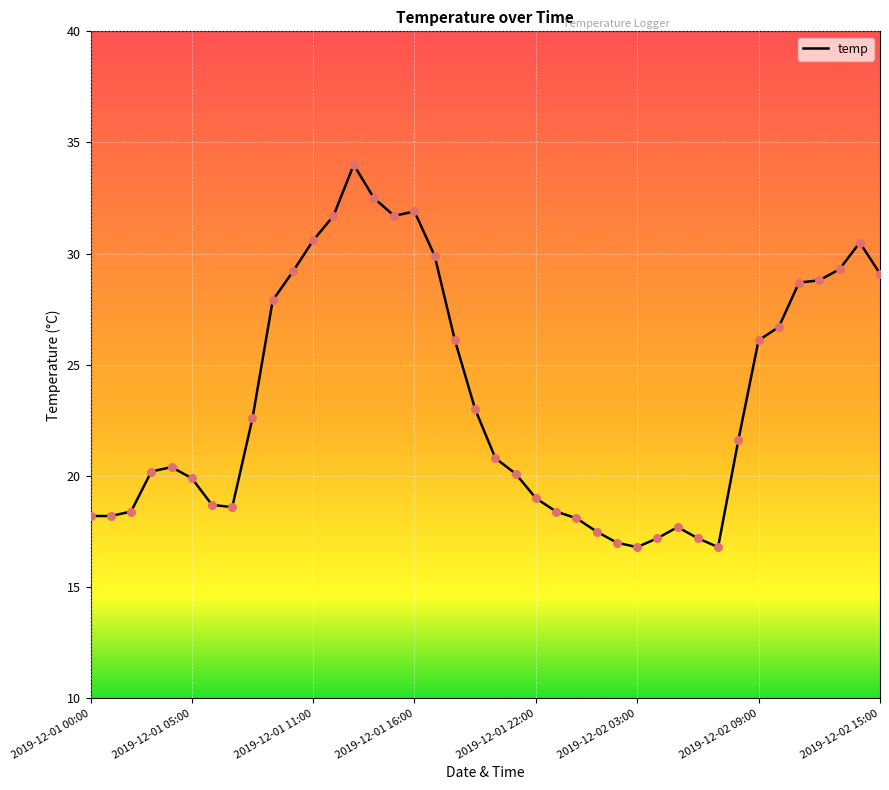

What is the minimum value shown in the chart?

16.8